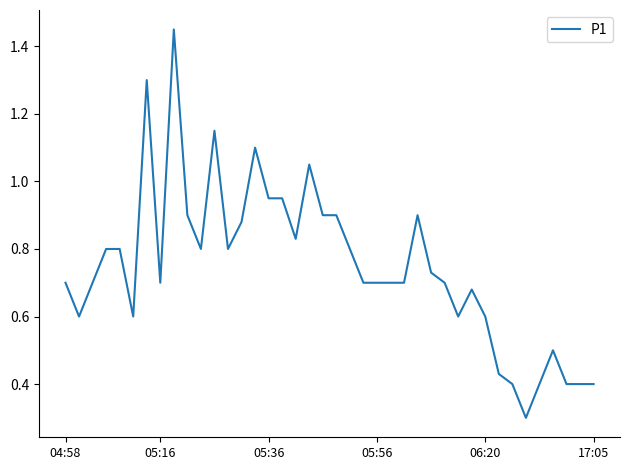

What is the minimum value shown in the chart?

0.3